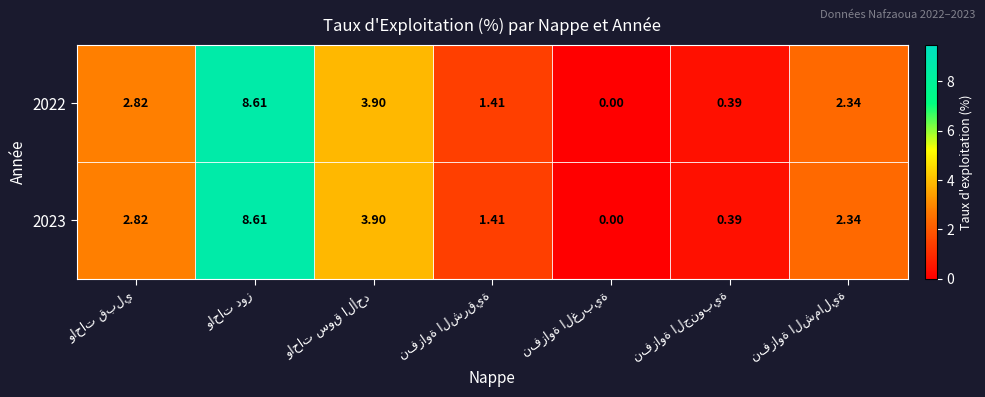

How many data points in 2022 are above 2?

4